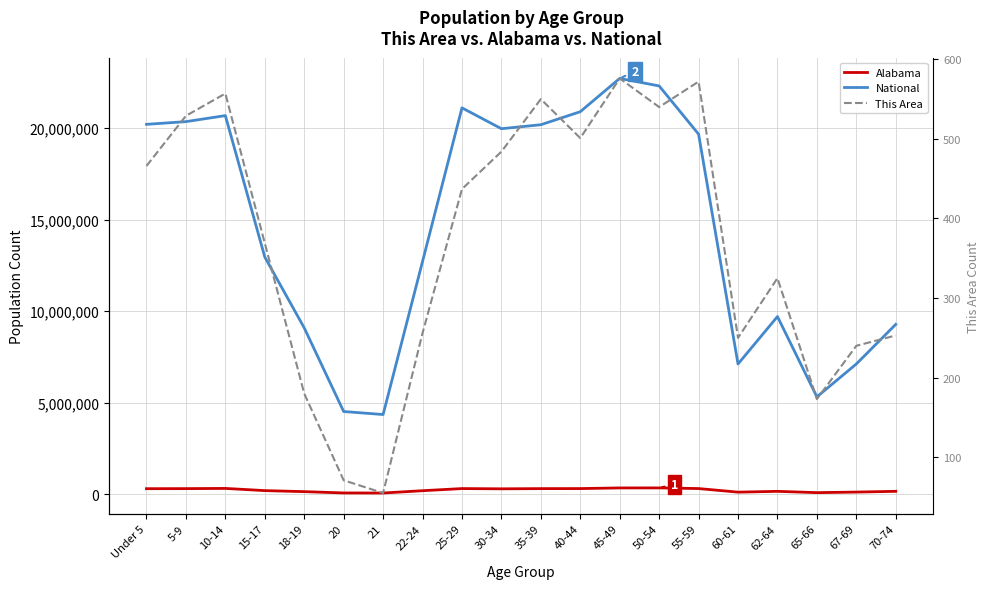

The This Area series shows 180 at 18-19. True or false?

True